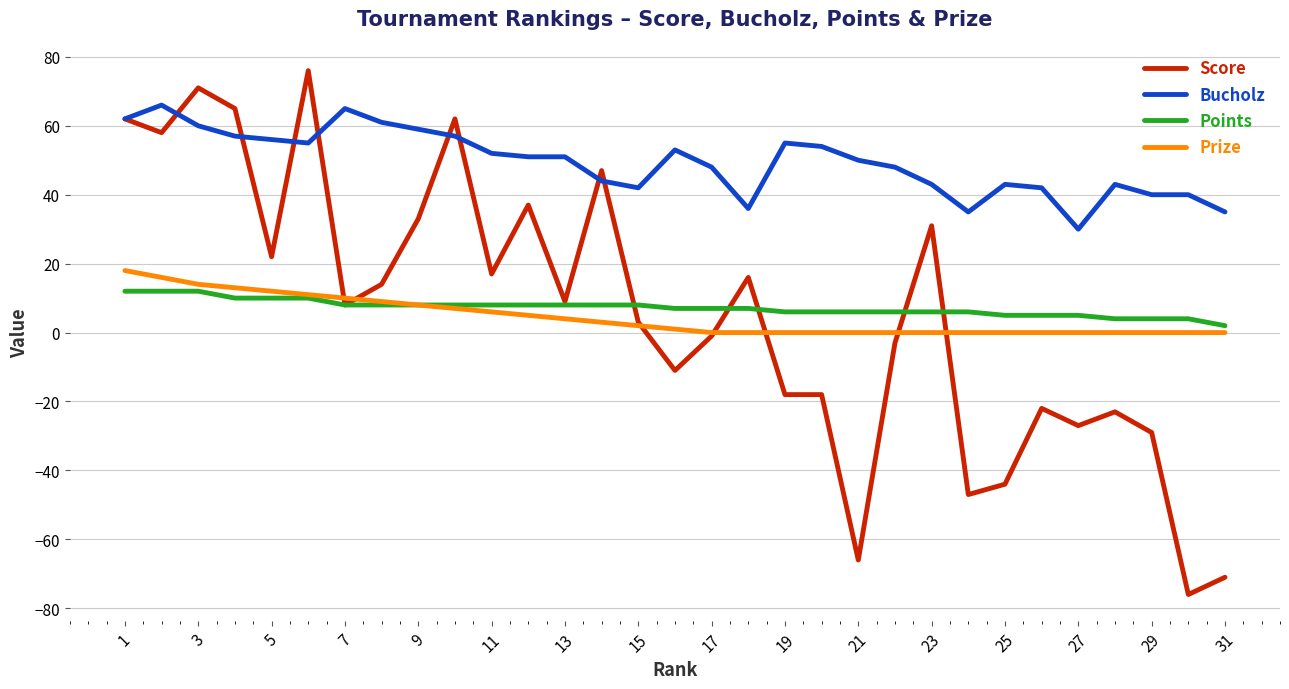

How many distinct data groups are displayed?

4